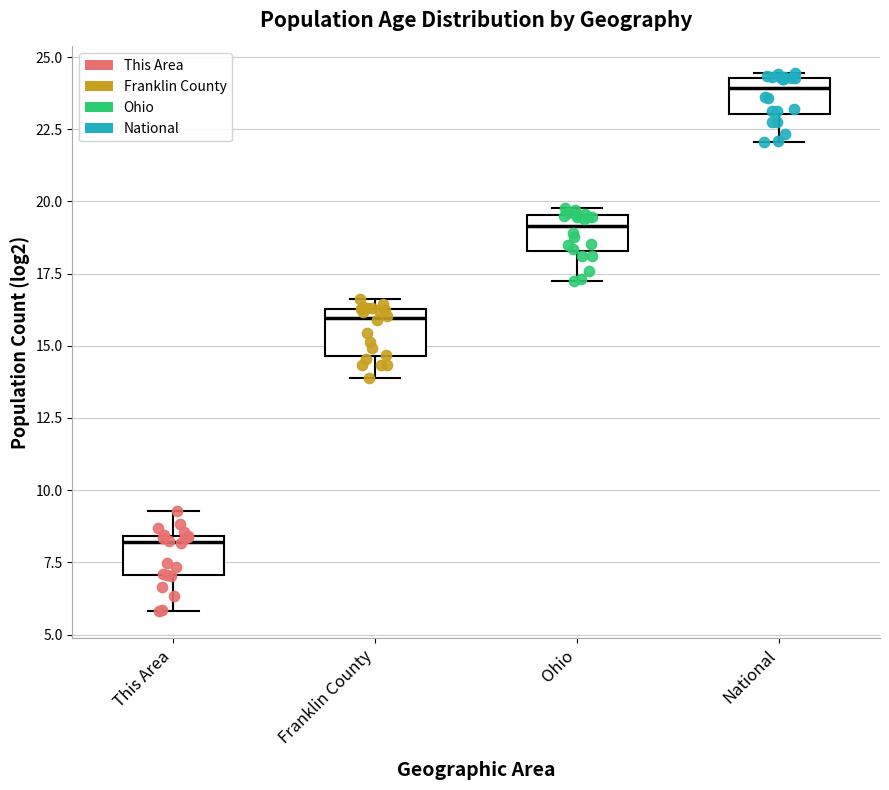

Reading left to right, transcribe this box plot: for each box, give where its median line is, the range the box spans, and where its two whiskers end, as read against the y-axis. The values are not printed on the chart, so give them approximately, as read against the axis.

This Area: median 8.0, box 7.0 to 8.5, whiskers 6.0 to 9.5
Franklin County: median 16.0, box 14.5 to 16.5, whiskers 14.0 to 16.5 (just above the box's upper edge)
Ohio: median 19.0, box 18.5 to 19.5, whiskers 17.5 to 20.0
National: median 24.0, box 23.0 to 24.5, whiskers 22.0 to 24.5 (just above the box's upper edge)